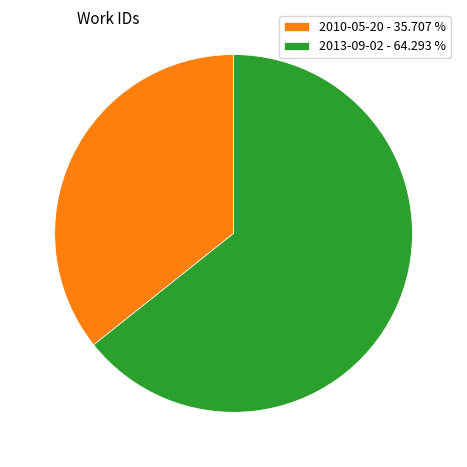

What is the majority slice?

2013-09-02